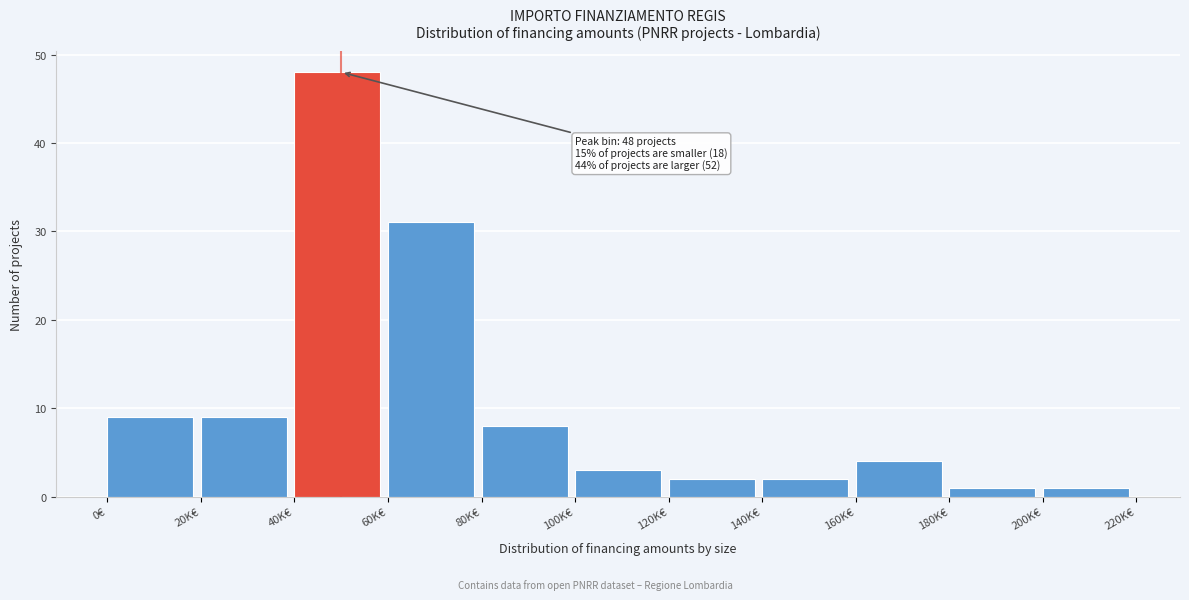

Reading left to right, transcribe all the data shown in this chart.

0€=9	20K€=9	40K€=48	60K€=31	80K€=8	100K€=3	120K€=2	140K€=2	160K€=4	180K€=1	200K€=1